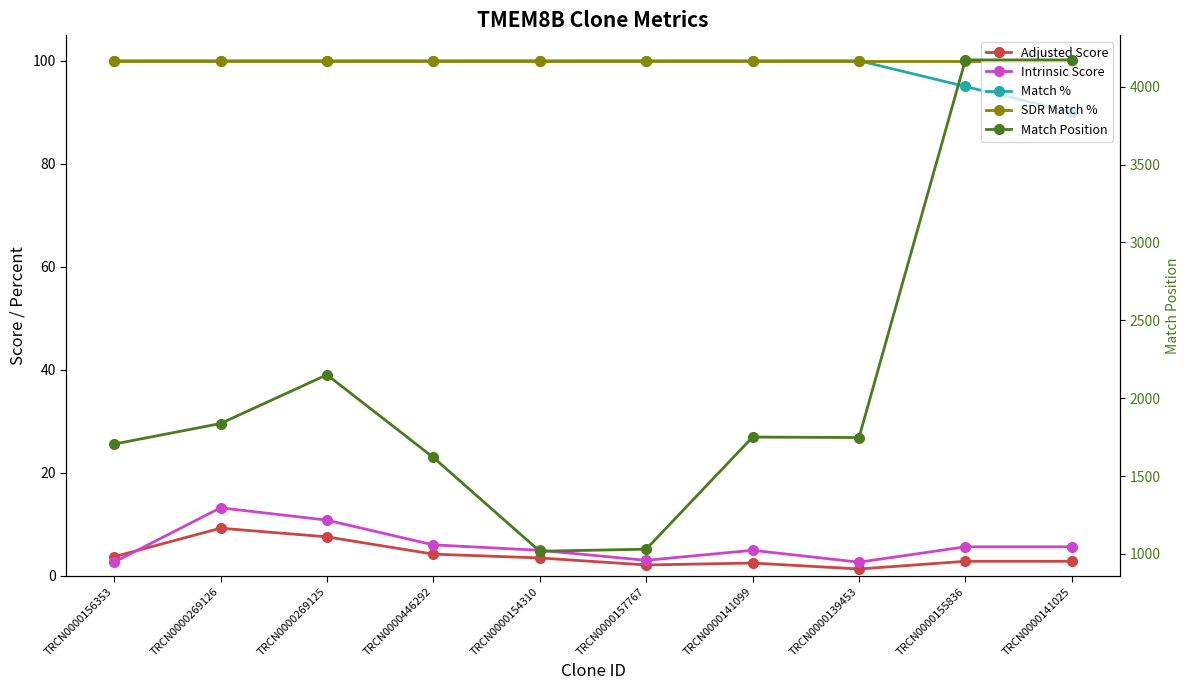

Count the Match % values in the range 100 to 101.

8